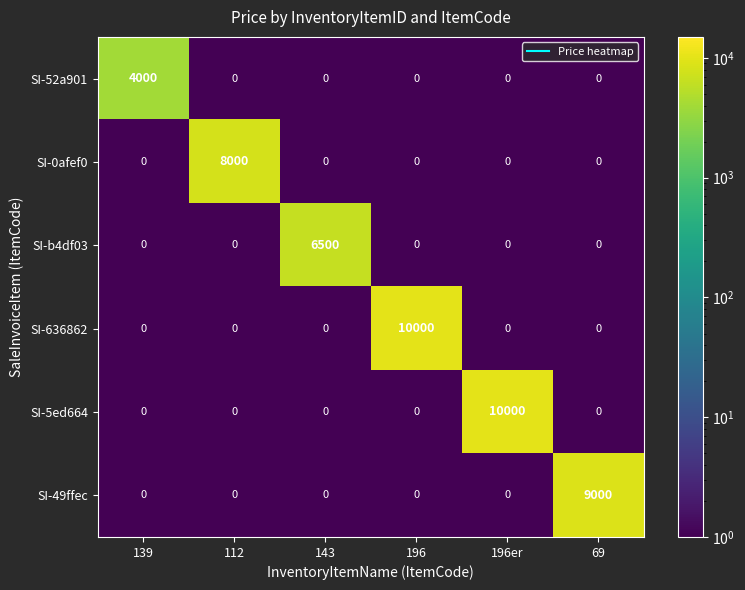

The SI-52a901 series shows -1769 at 196er. True or false?

False